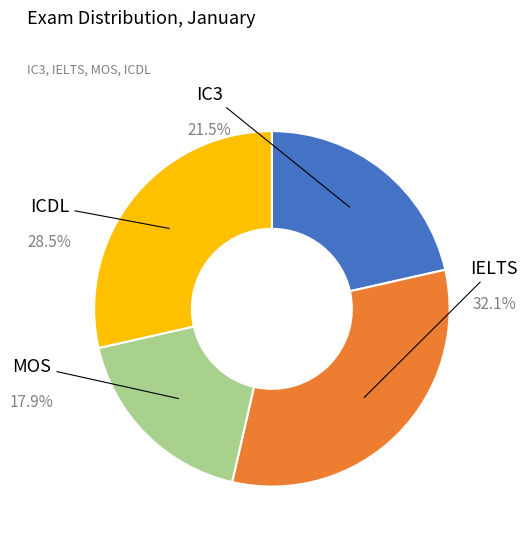

Is there a majority slice in this chart?

No